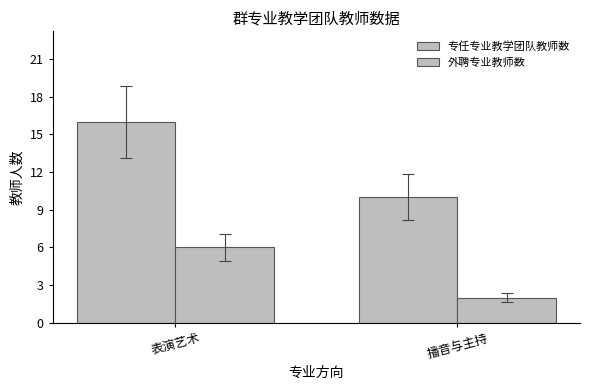

Reading left to right, what are all the values shown in this chart?

专任专业教学团队教师数: 16	10
外聘专业教师数: 6	2